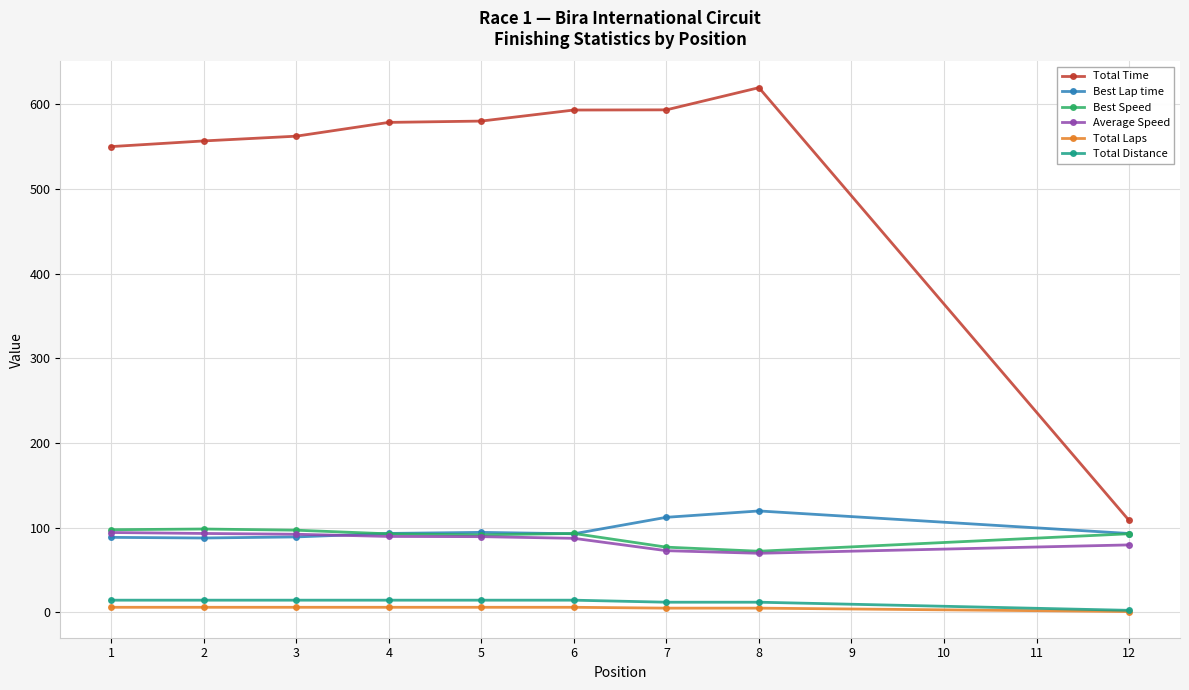

What is the difference between the maximum and second lowest values in the Total Time series?

69.6